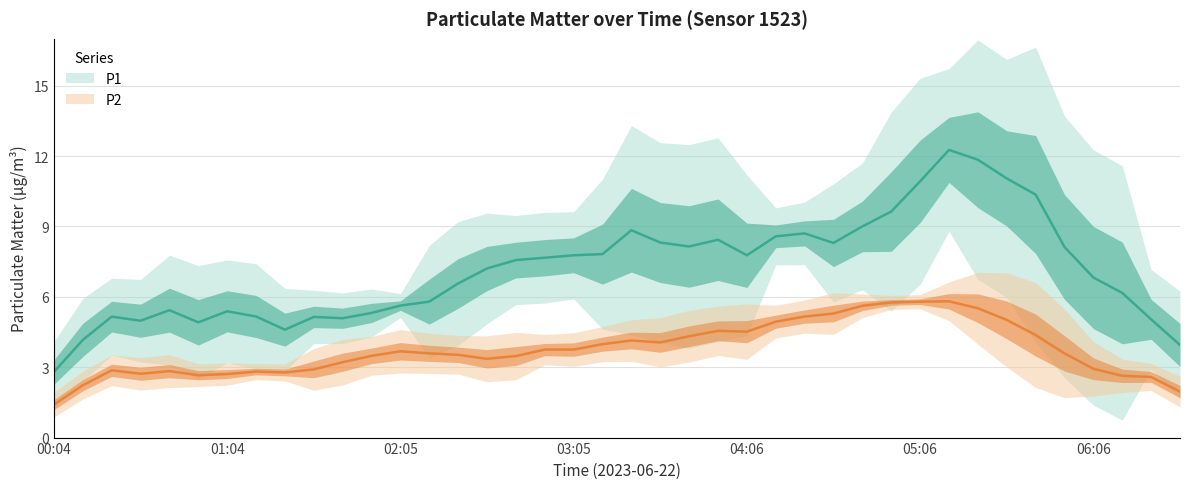

What is the sum of the P2 values at 05:26 and 00:34?

8.2